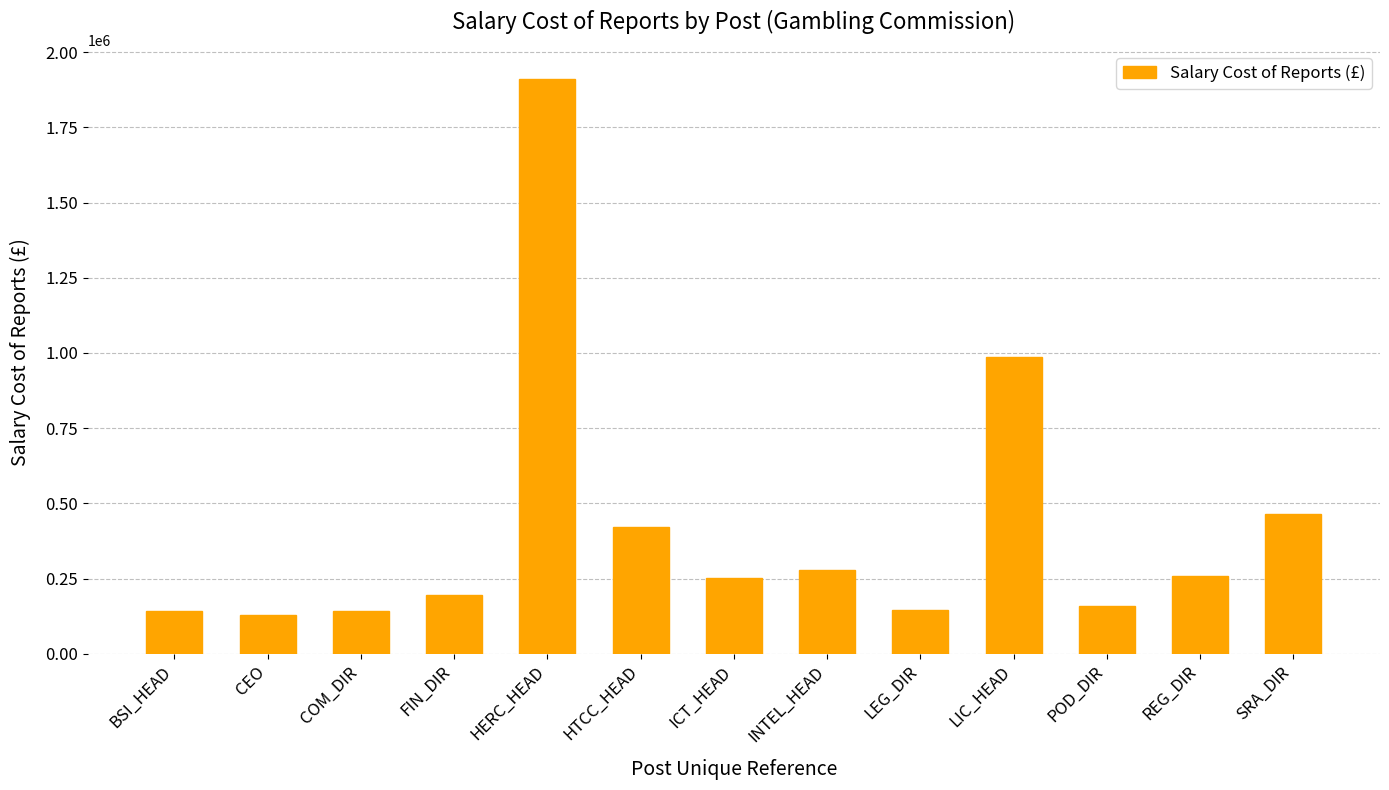

Is it true that the value at SRA_DIR is 251199?

False